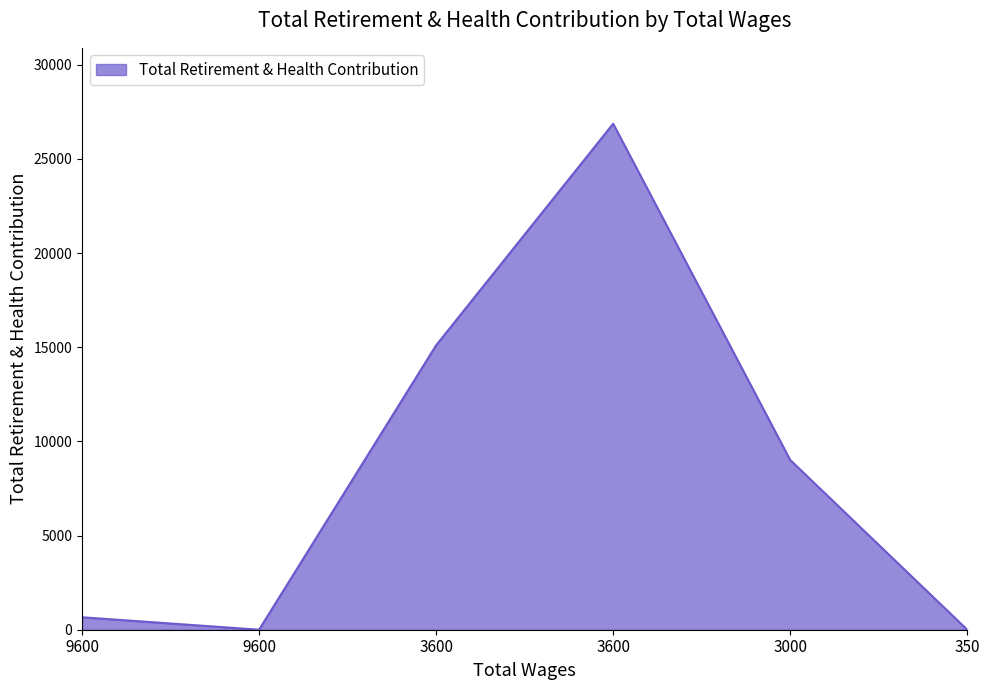

Does the chart display data point markers on the line(s)?

No